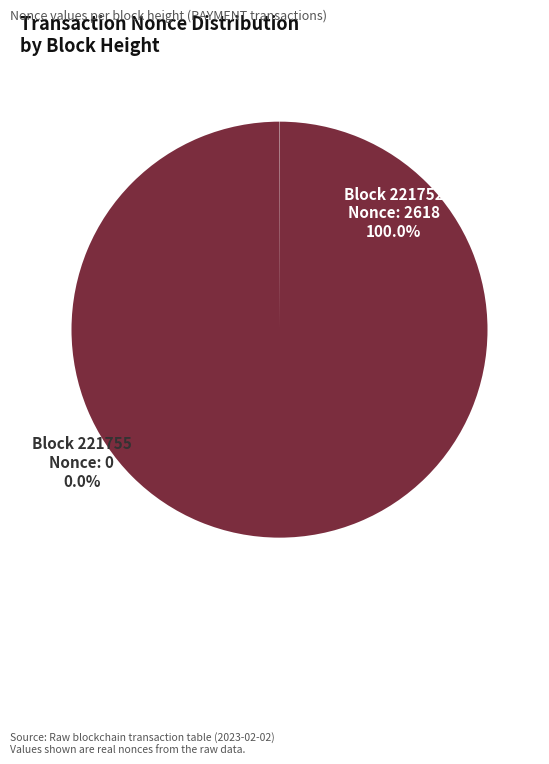

Is there any slice that represents more than half of the pie?

Yes